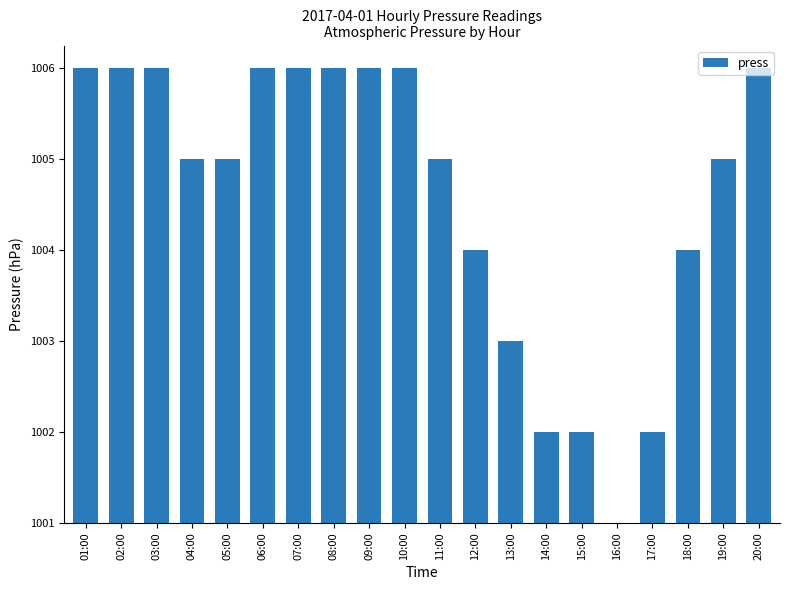

Reading left to right, list all the values displayed in this chart.

01:00=5	02:00=5	03:00=5	04:00=4	05:00=4	06:00=5	07:00=5	08:00=5	09:00=5	10:00=5	11:00=4	12:00=3	13:00=2	14:00=1	15:00=1	16:00=0	17:00=1	18:00=3	19:00=4	20:00=5